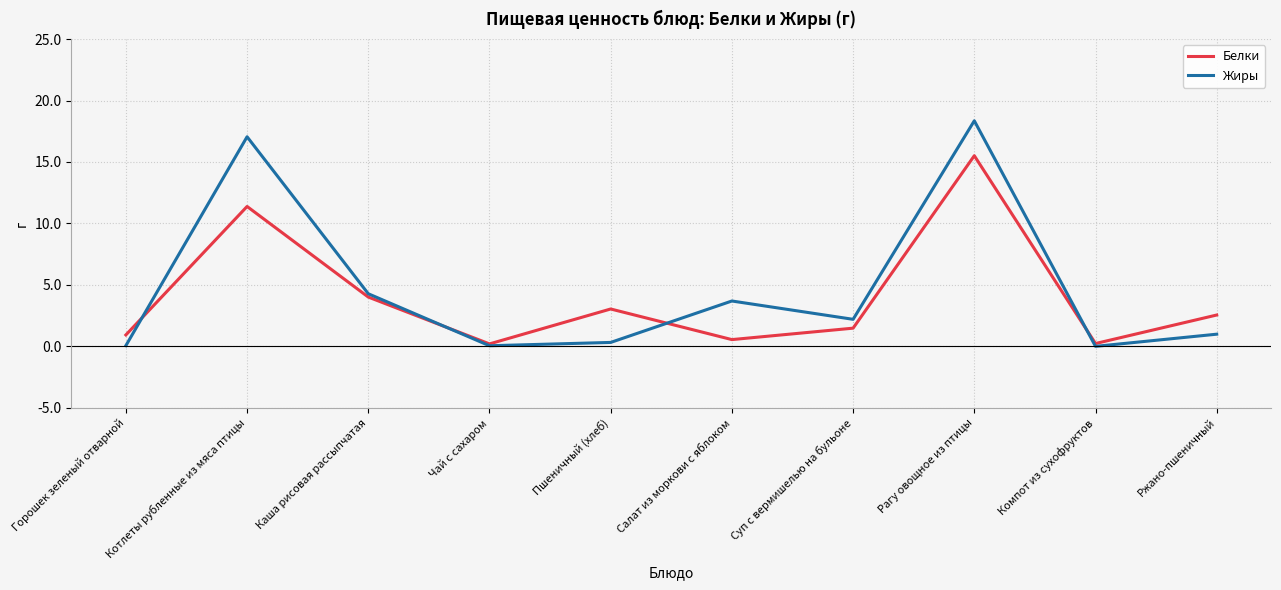

The value of Жиры at Суп с вермишелью на бульоне is 2.2. True or false?

True